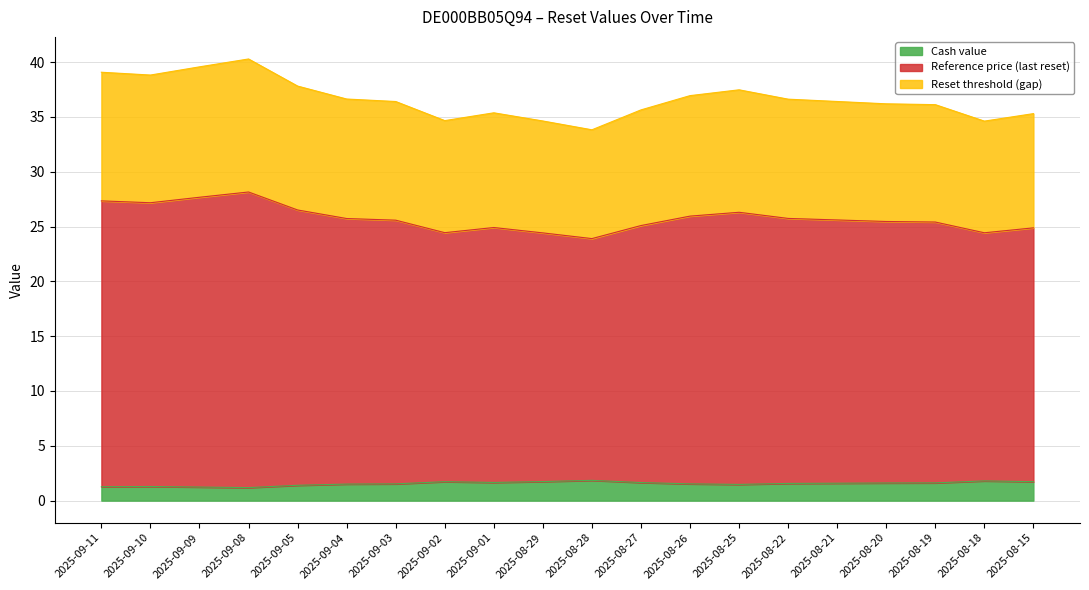

What is the difference between the highest and lowest values at 2025-09-08?

39.1